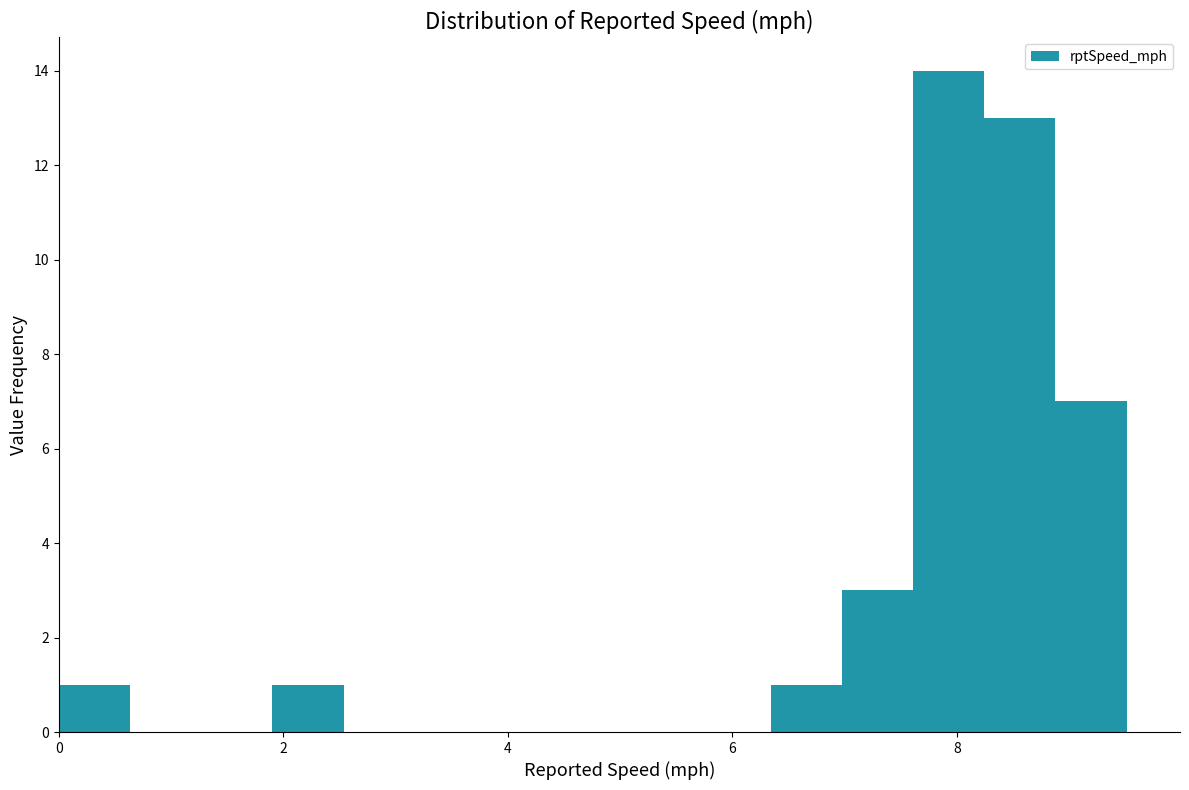

Read against the x-axis, roughly where is the centre of the tallest bar?

8.0